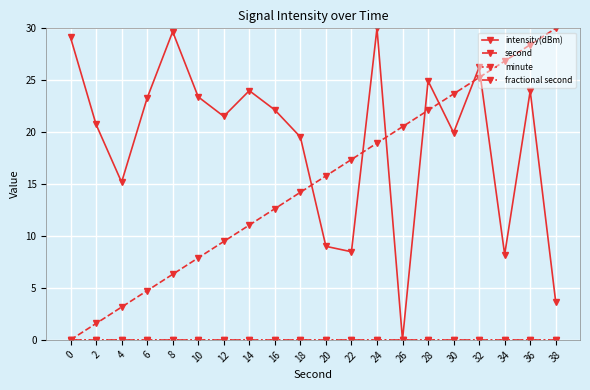

True or false: minute and fractional second intersect in this chart.

False